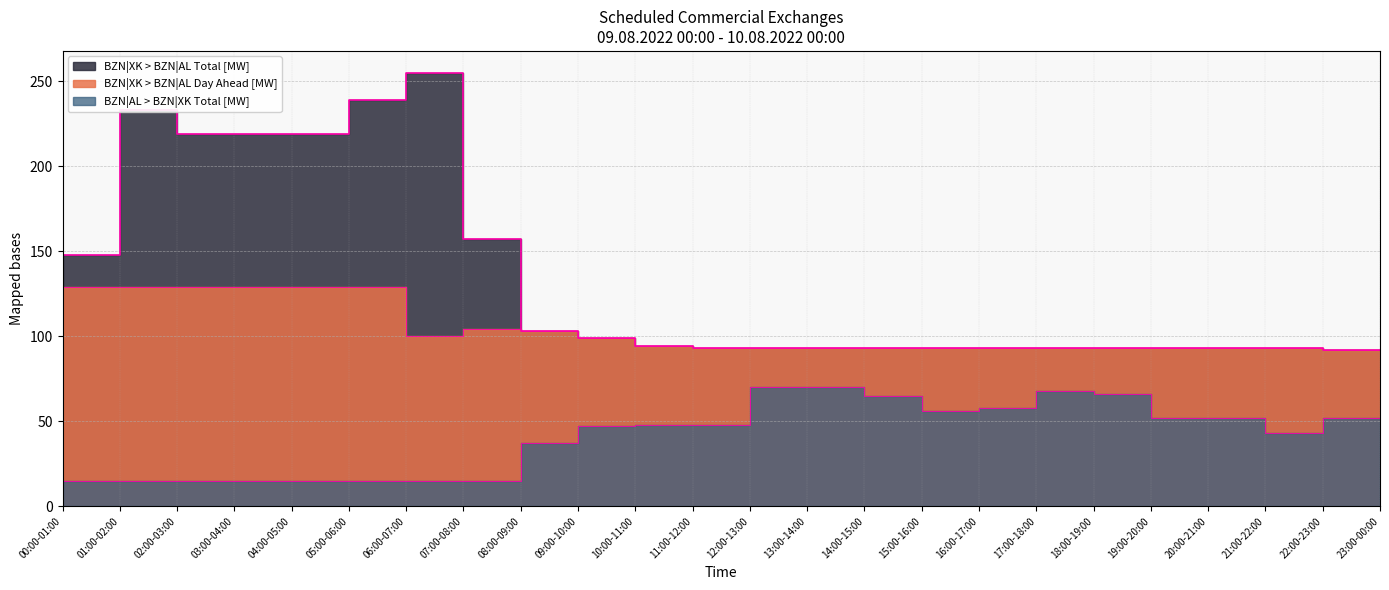

True or false: BZN|AL > BZN|XK Total [MW] and BZN|XK > BZN|AL Total [MW] intersect in this chart.

False